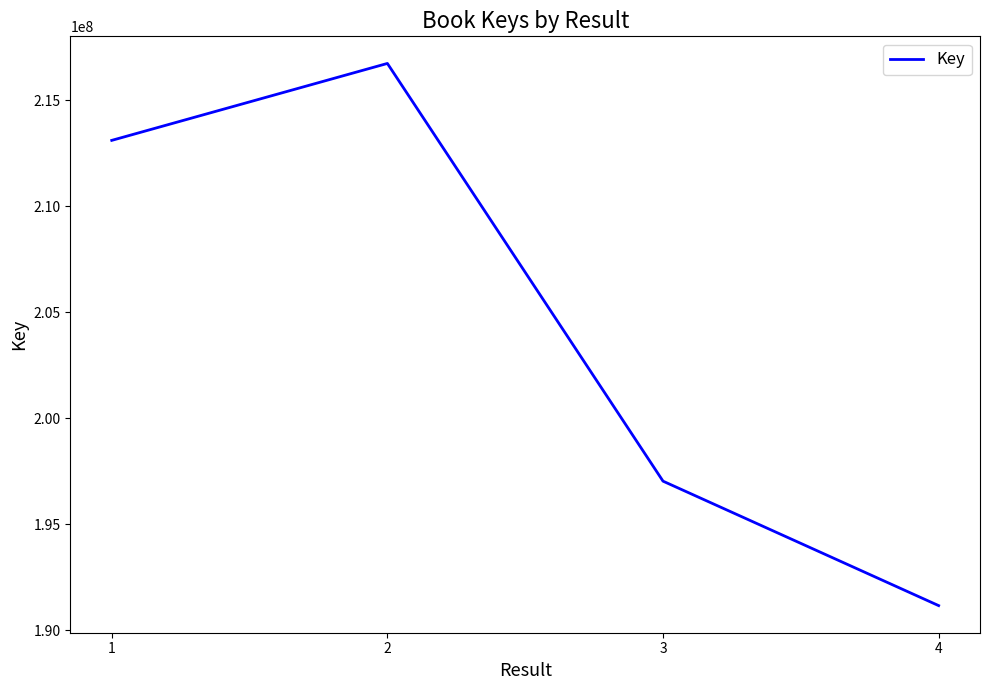

Rank the categories by value from lowest to highest.

4, 3, 1, 2